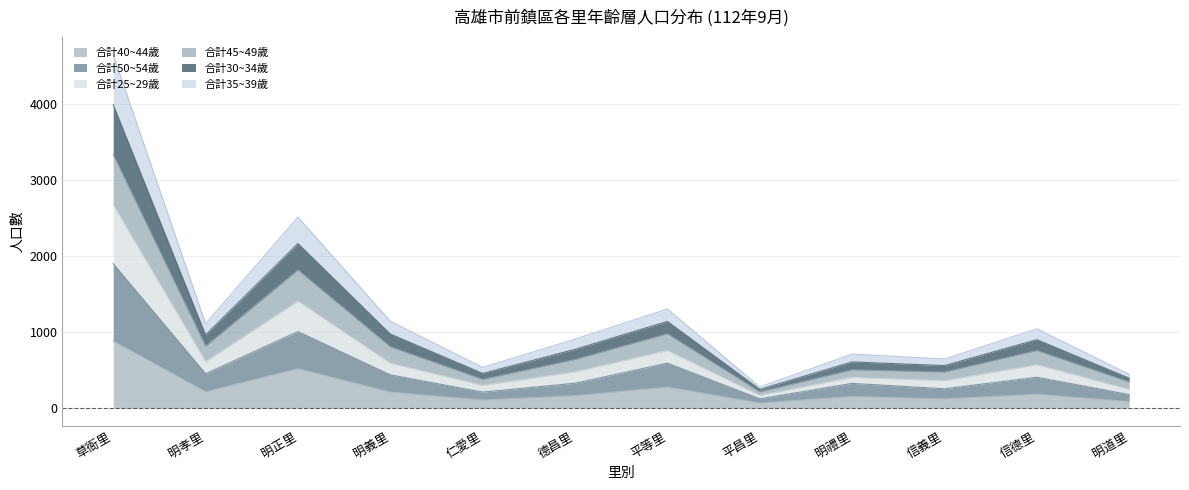

True or false: 合計25~29歲 and 合計30~34歲 intersect in this chart.

False